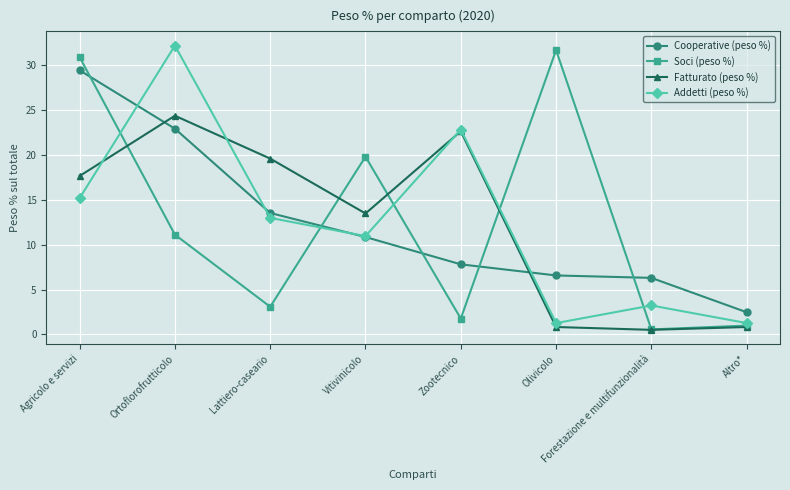

At how many categories does at least one series exceed 4?

7